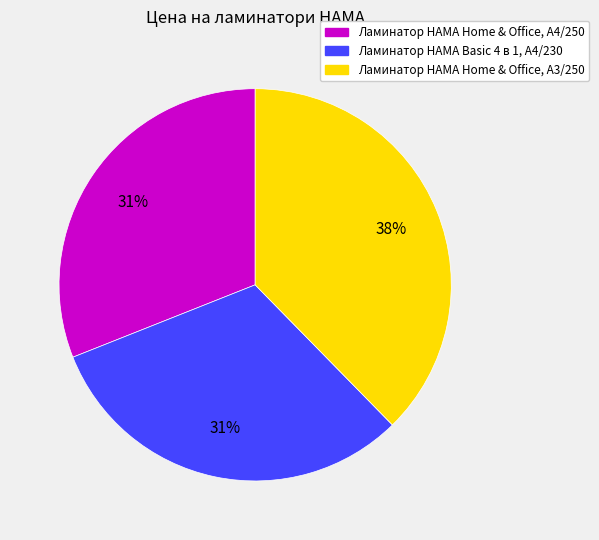

Does Ламинатор HAMA Home & Office, A3/250 represent more than half of the total?

No